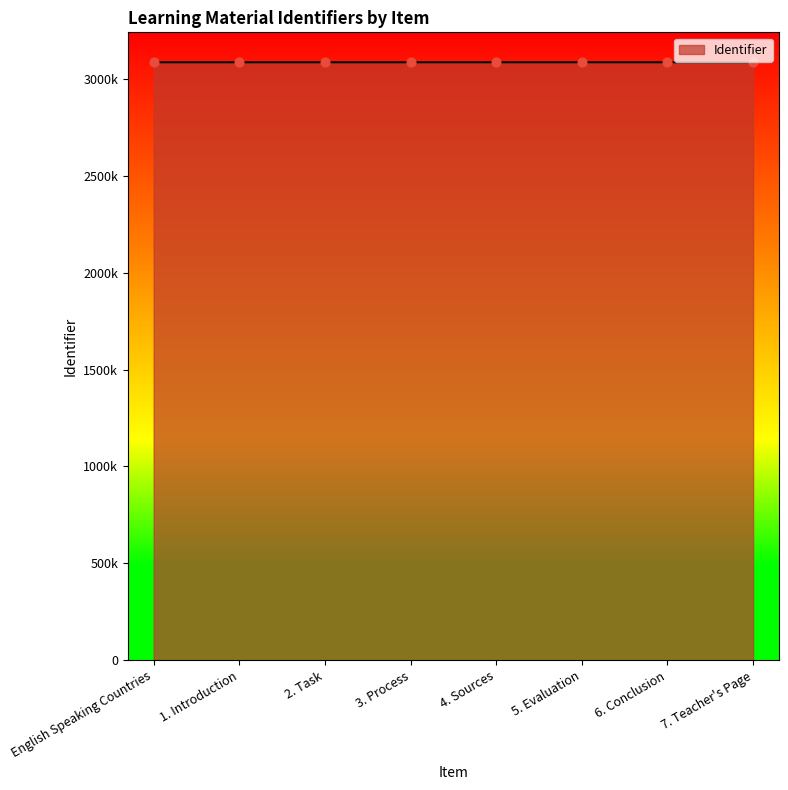

What is the change in value from 2. Task to 3. Process?

+3